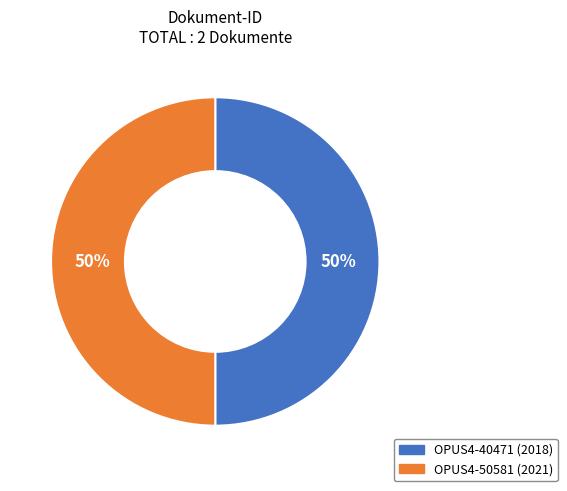

To the nearest percent, what is the average slice percentage?

50%